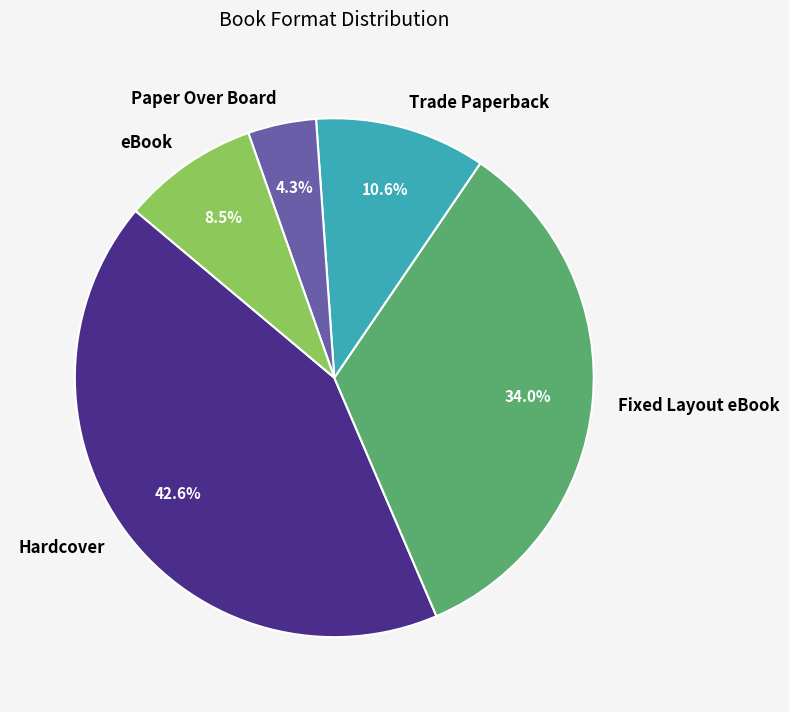

Which has a higher value, eBook or Trade Paperback?

Trade Paperback